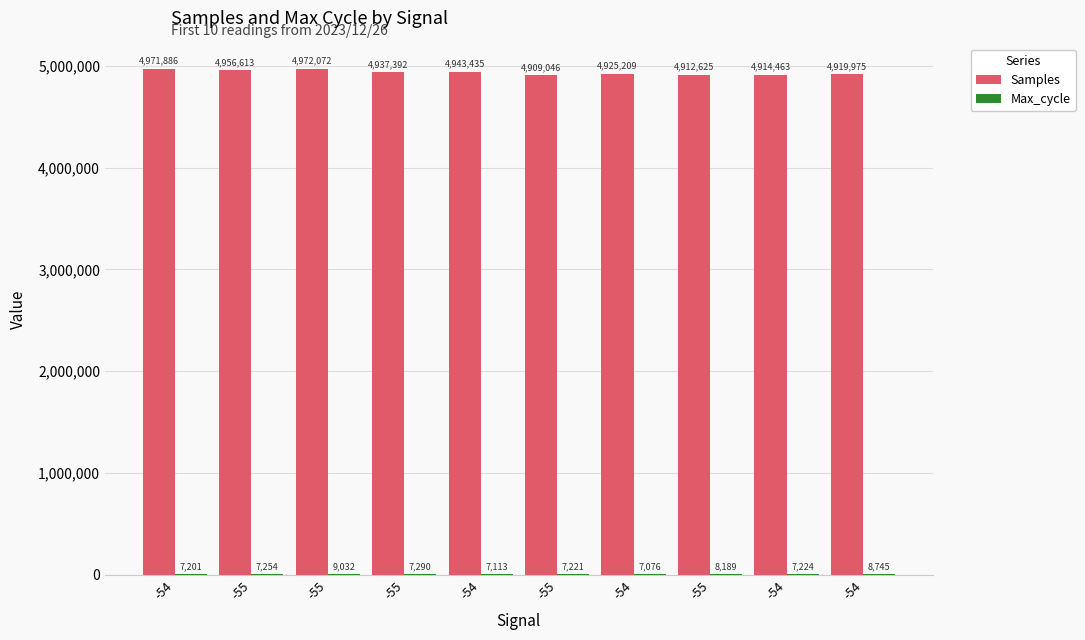

Rank the series at -54 from highest to lowest value.

Samples, Max_cycle